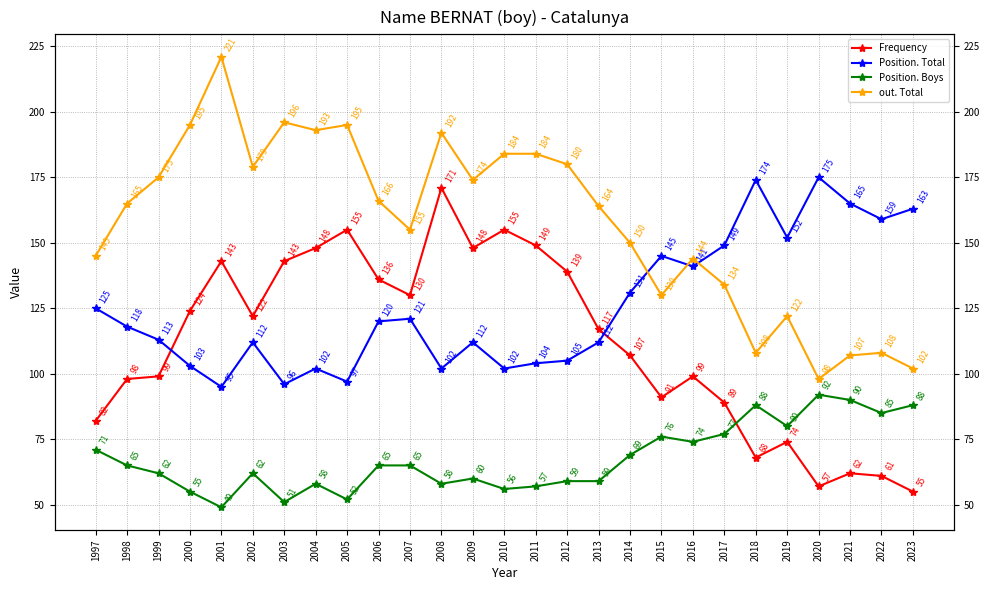

What are all the series names shown in the legend?

Frequency, Position. Total, Position. Boys, out. Total